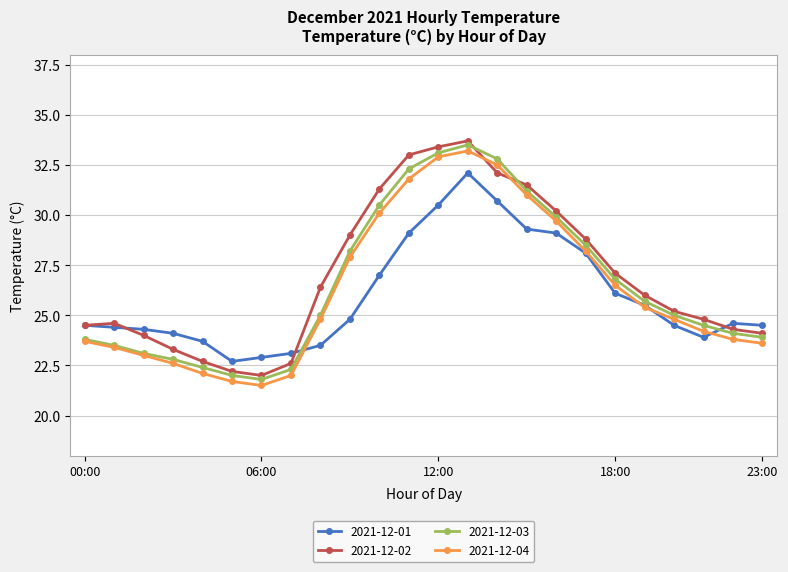

What is the sum of all 2021-12-04 values?

630.4